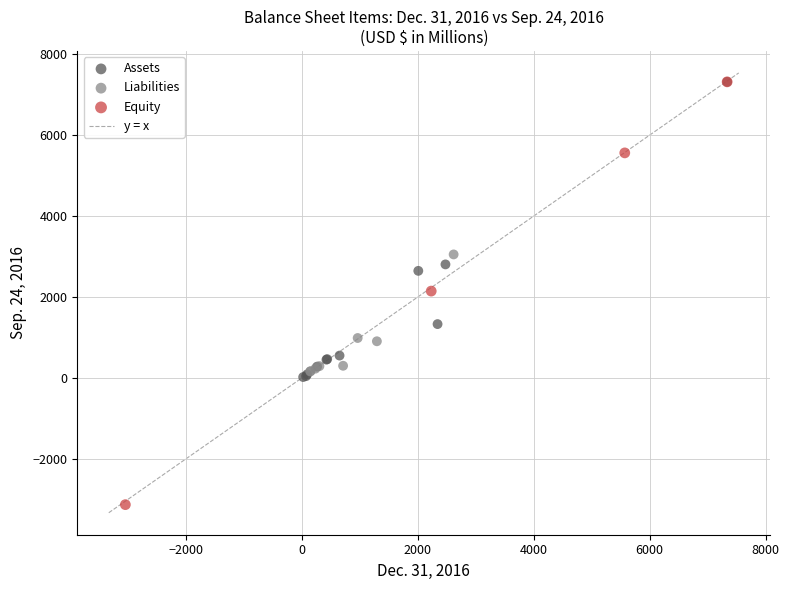

Which series has the largest Y range (max minus min)?

Equity